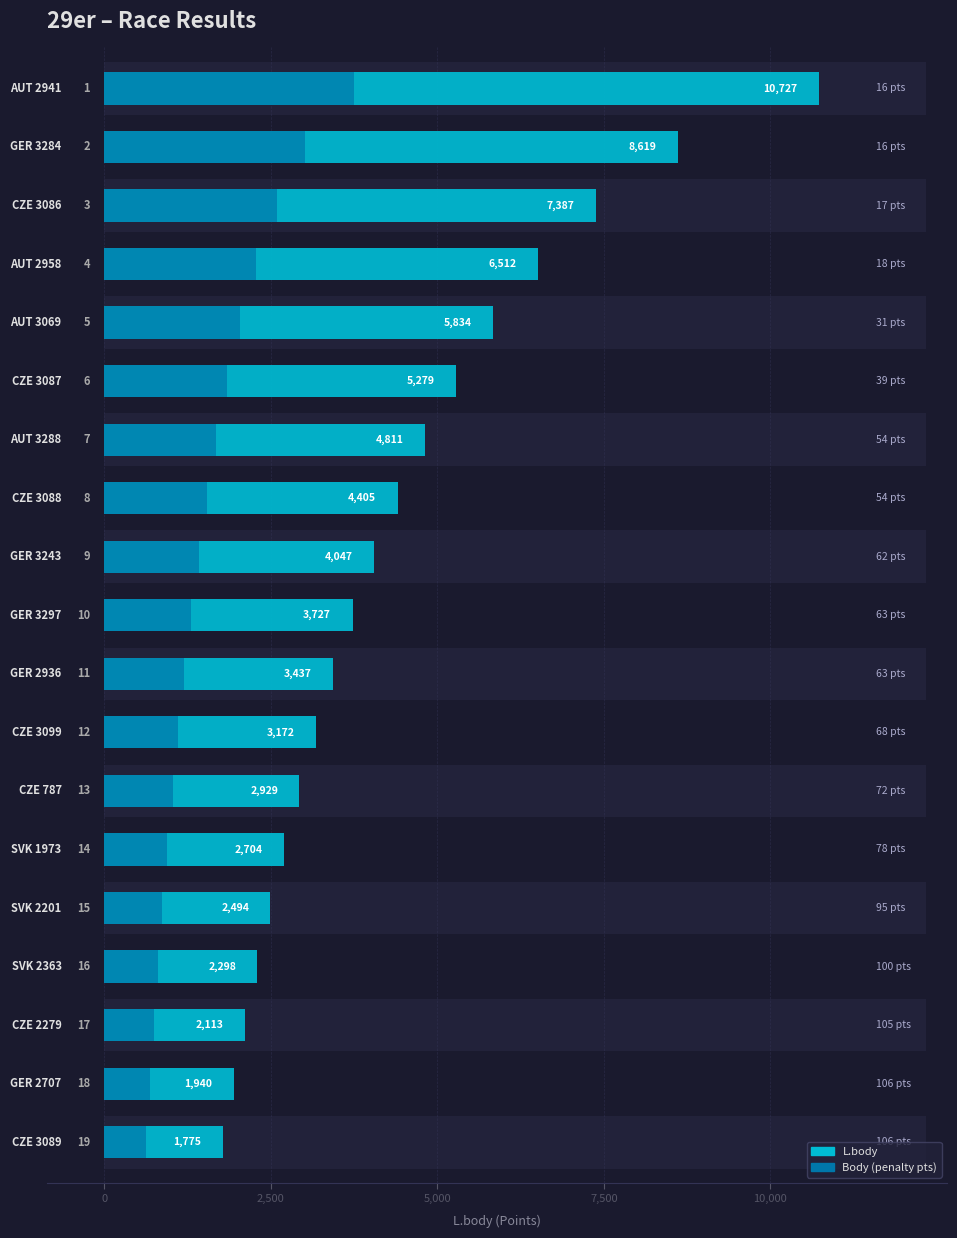

What is the average value?

4432